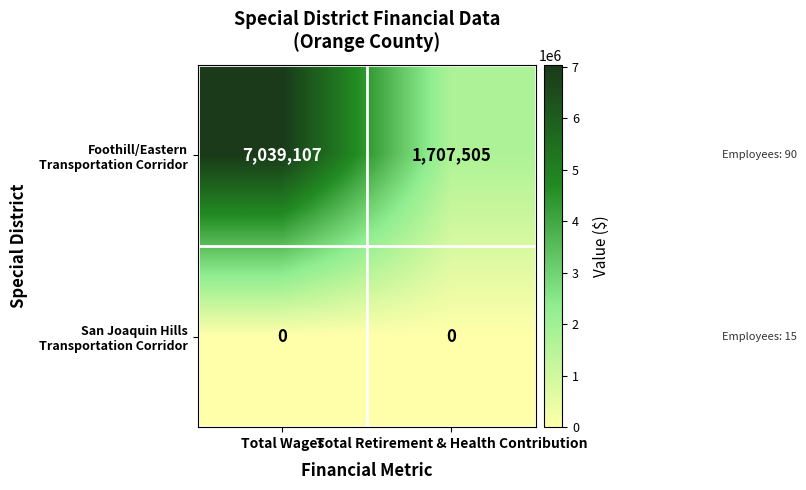

What is the total value across all series at Total Wages?

7039107